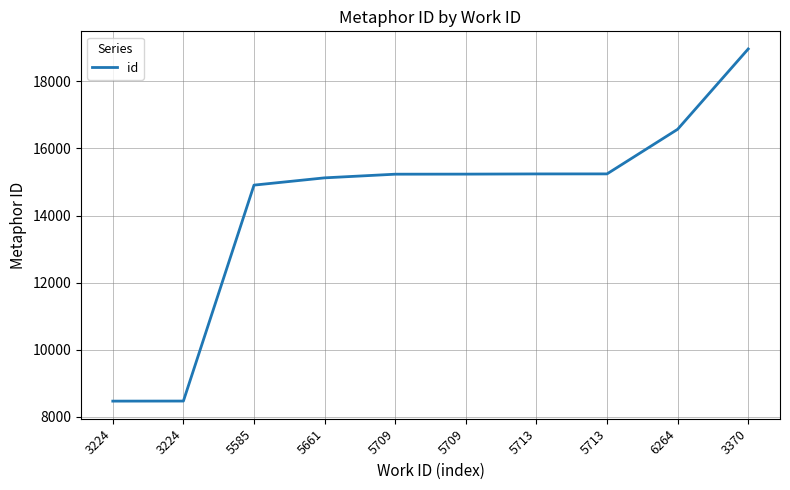

How many distinct data groups are displayed?

1